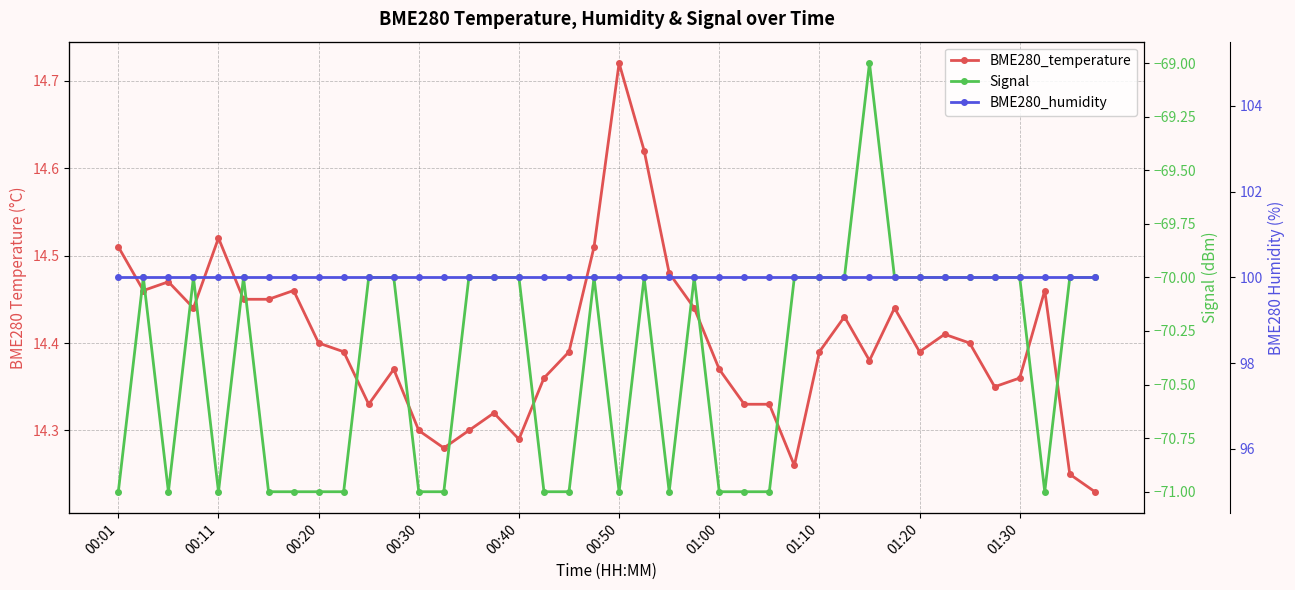

True or false: BME280_temperature and Signal intersect in this chart.

False